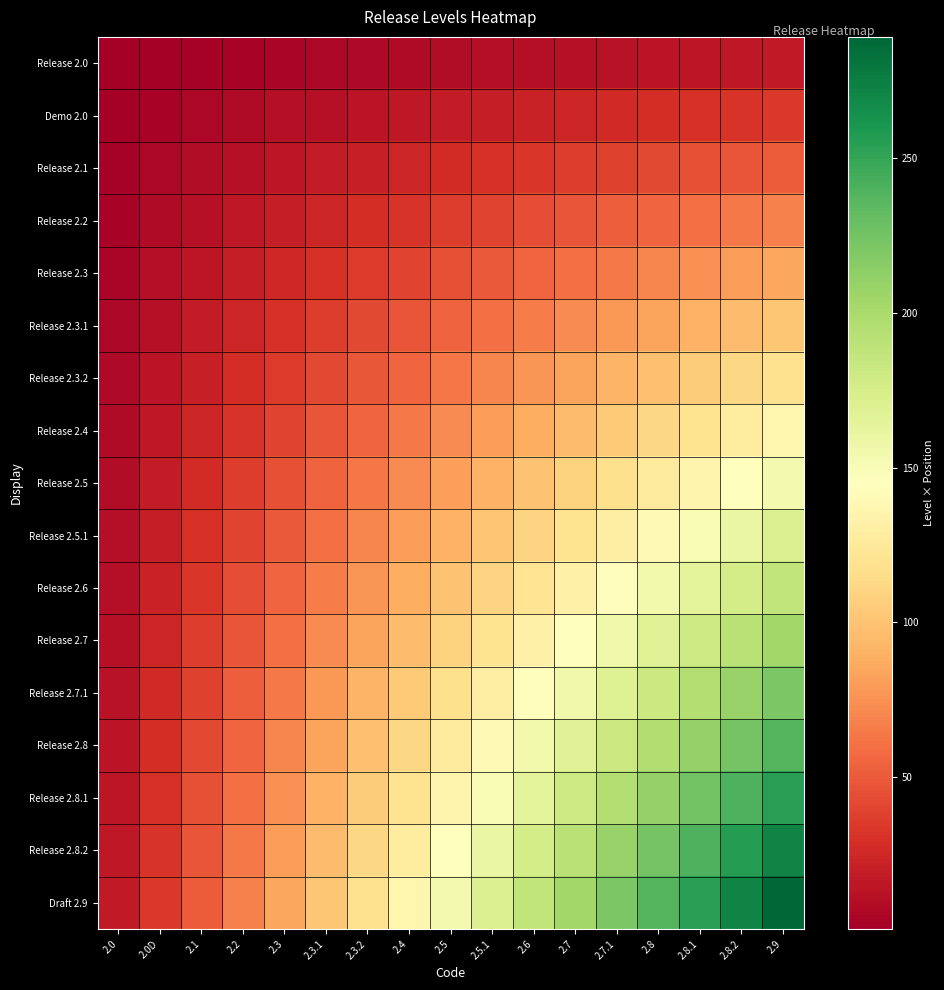

Which category has the highest value across all series?

2.9